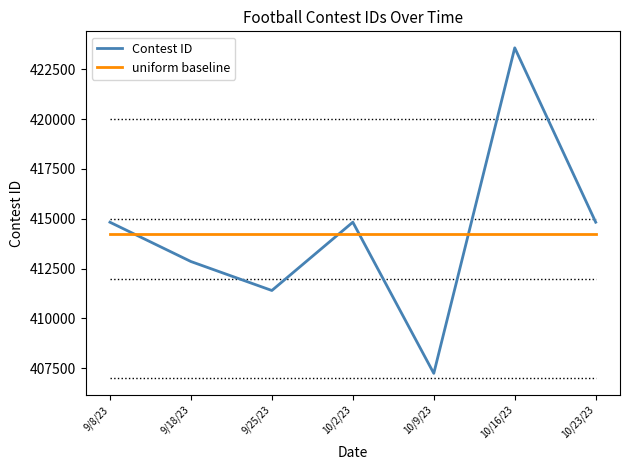

What is the total value across all series at 10/9/23?

821464.1